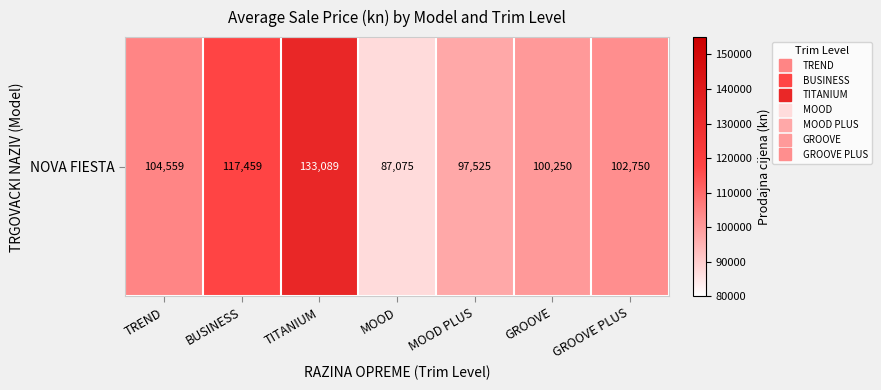

Which has a higher value, MOOD PLUS or GROOVE?

GROOVE